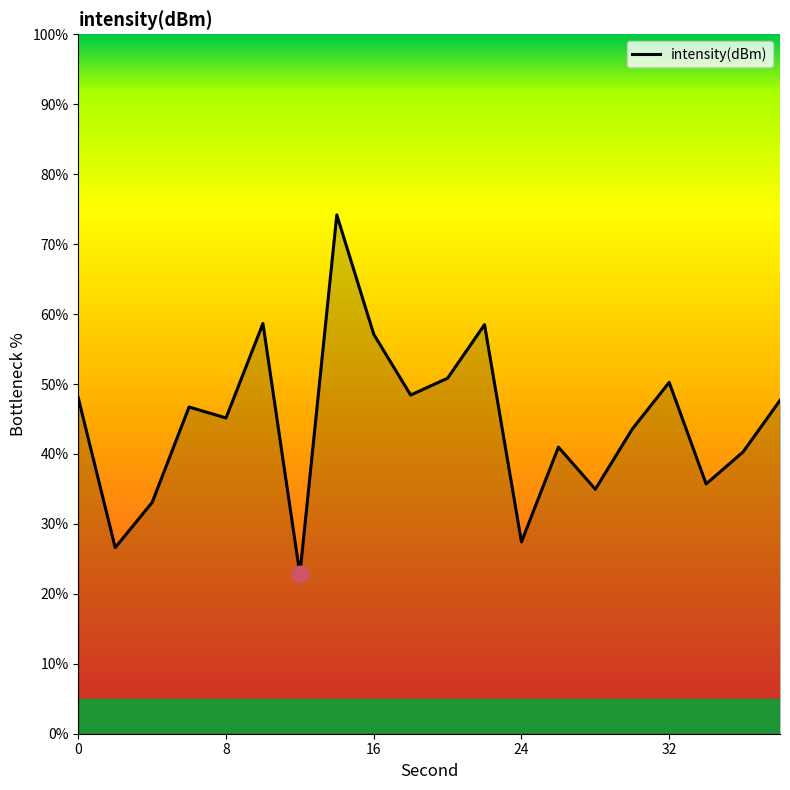

What is the greatest value displayed?

74.2